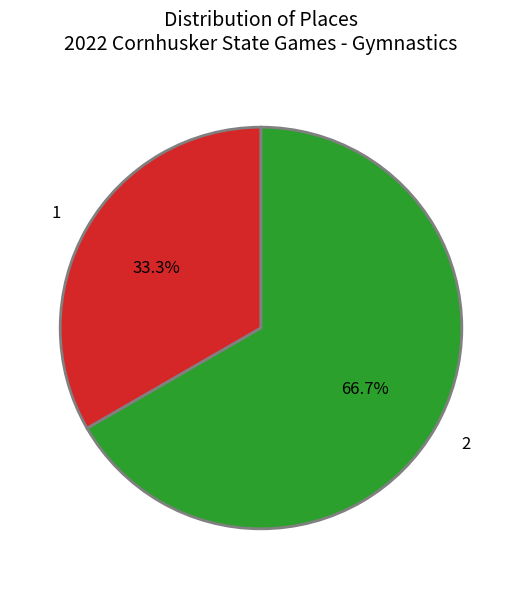

Between 2 and 1, which is larger?

2